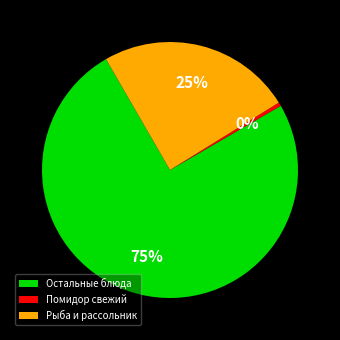

Which category accounts for the majority?

Остальные блюда